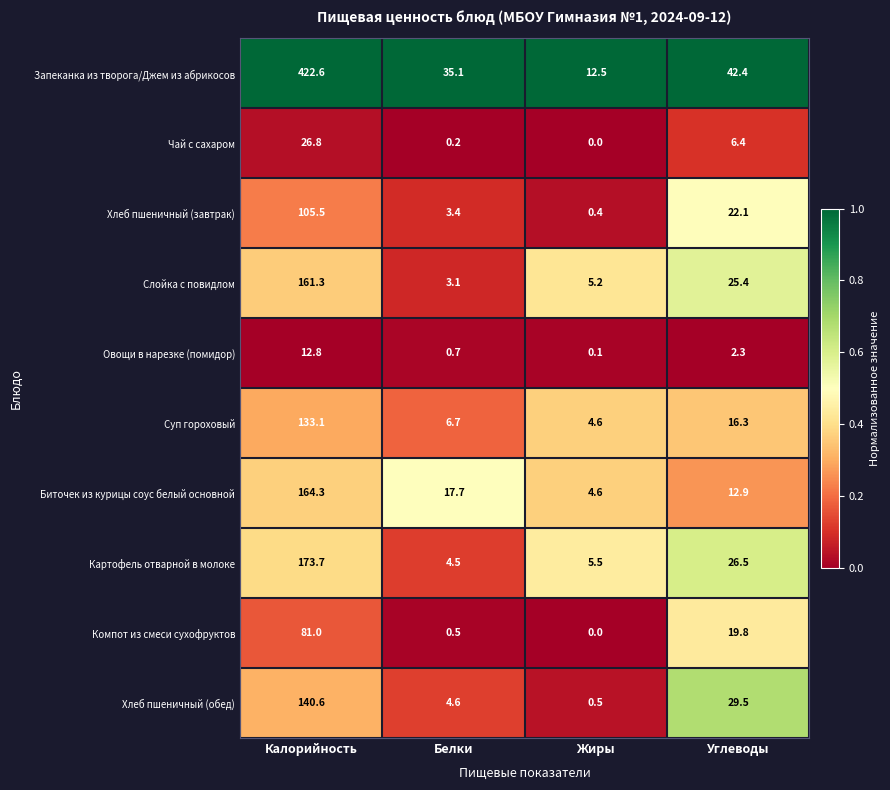

At which category does the chart reach its minimum across all series?

Жиры